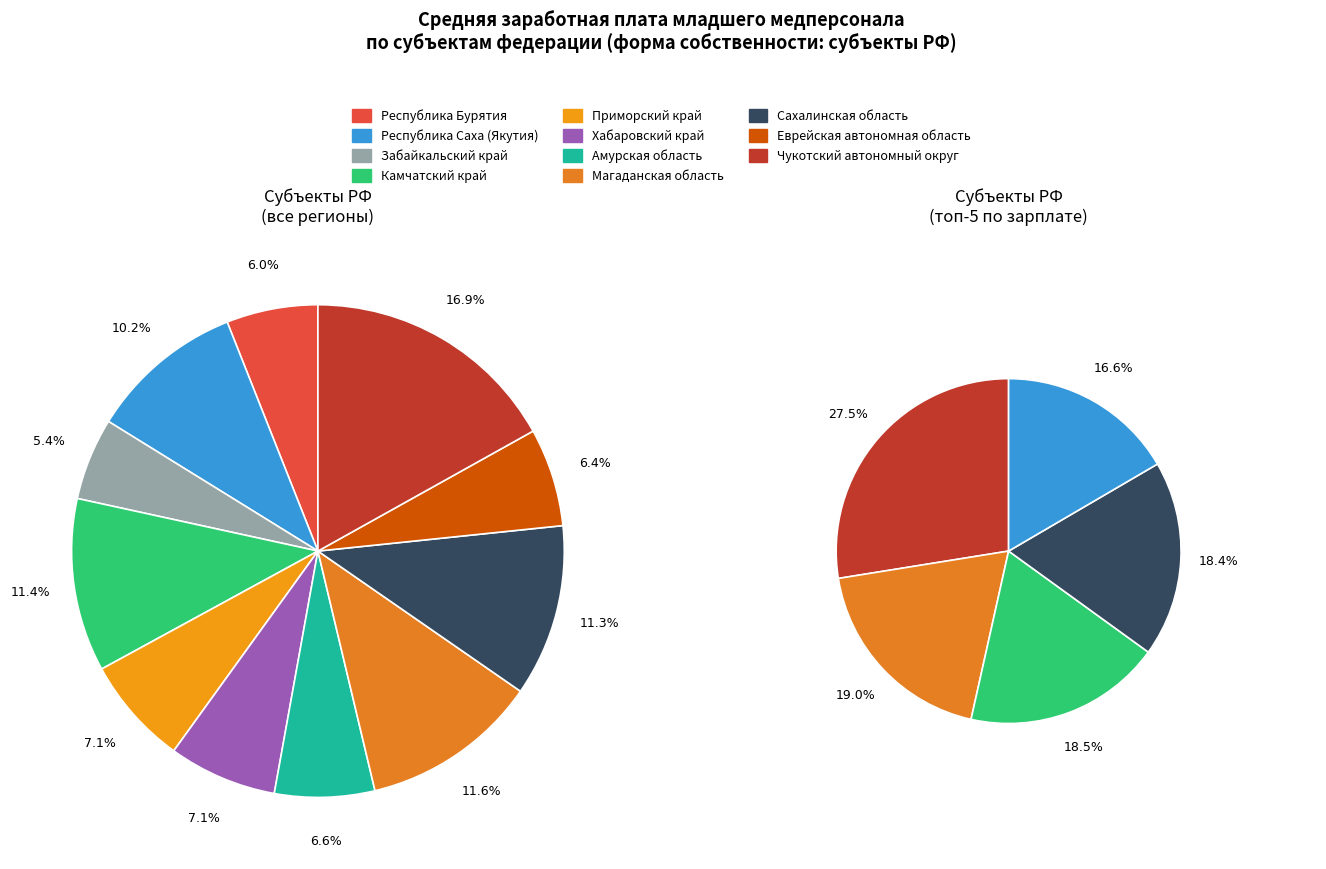

What portion of the pie excludes Чукотский автономный округ?

83.1%